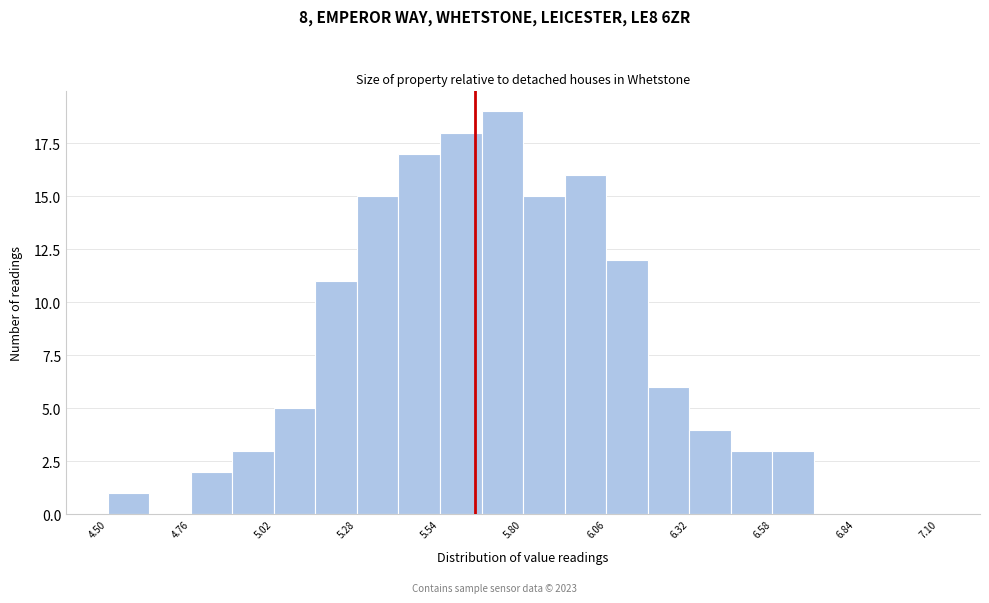

Read against the x-axis, roughly where is the centre of the tallest bar?

5.75